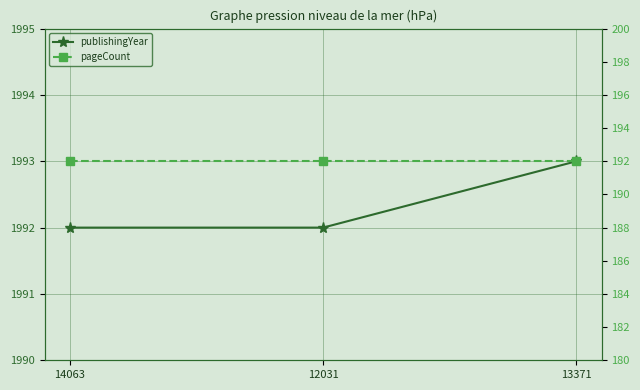

Rank the series by their maximum value, from lowest to highest.

pageCount, publishingYear